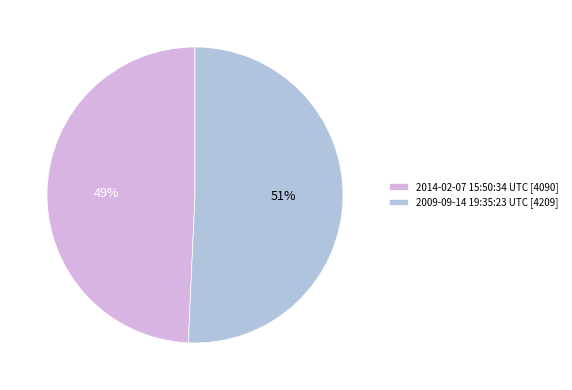

To the nearest percent, what is the average slice percentage?

50%